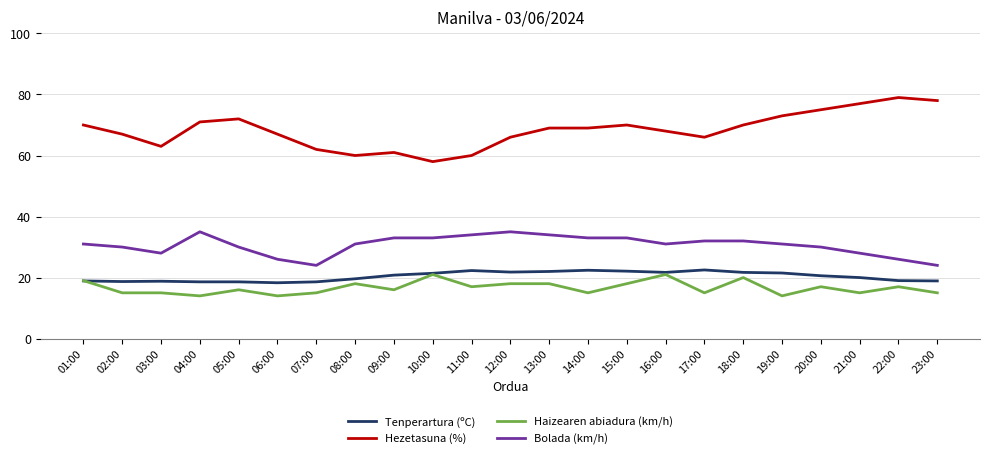

What position from the right is 03:00?

21